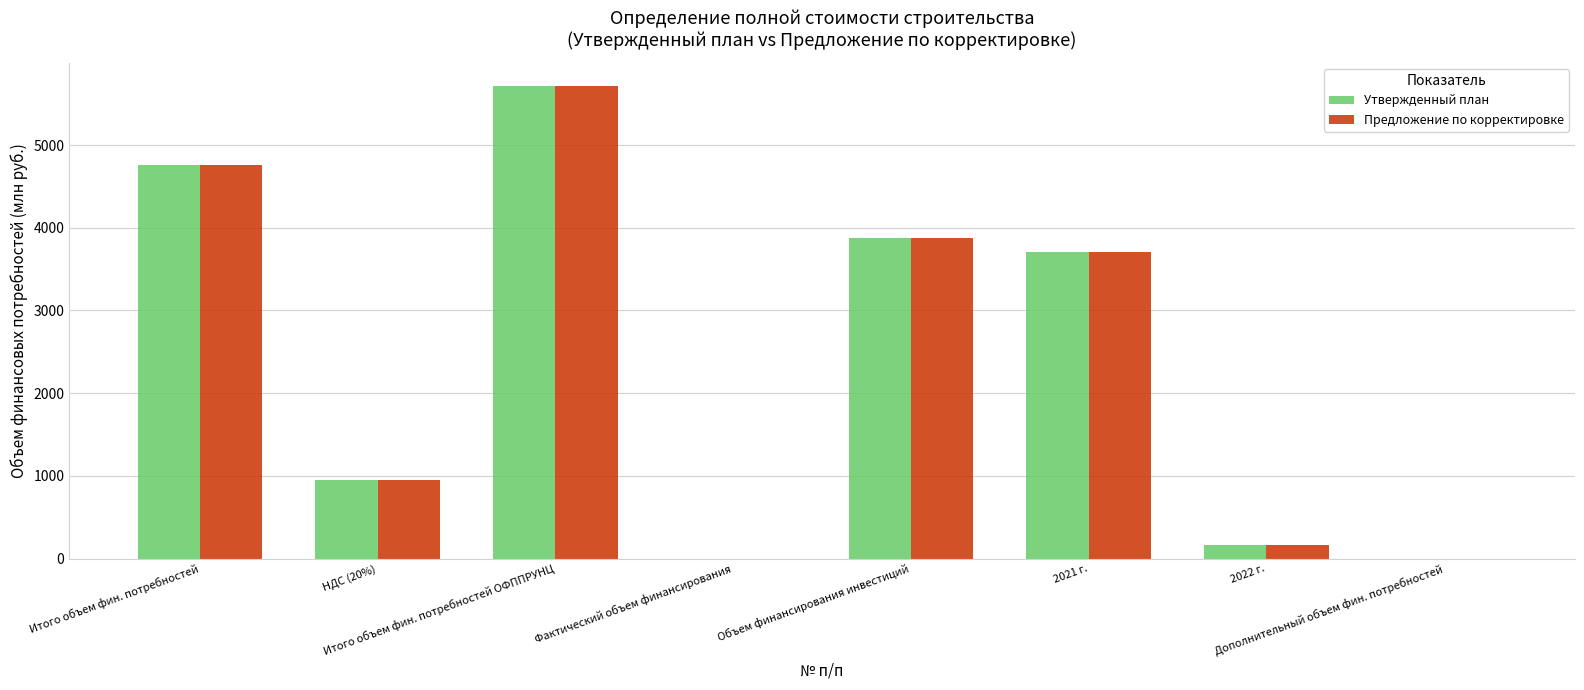

What is the highest value of the Утвержденный план series?

5708.9